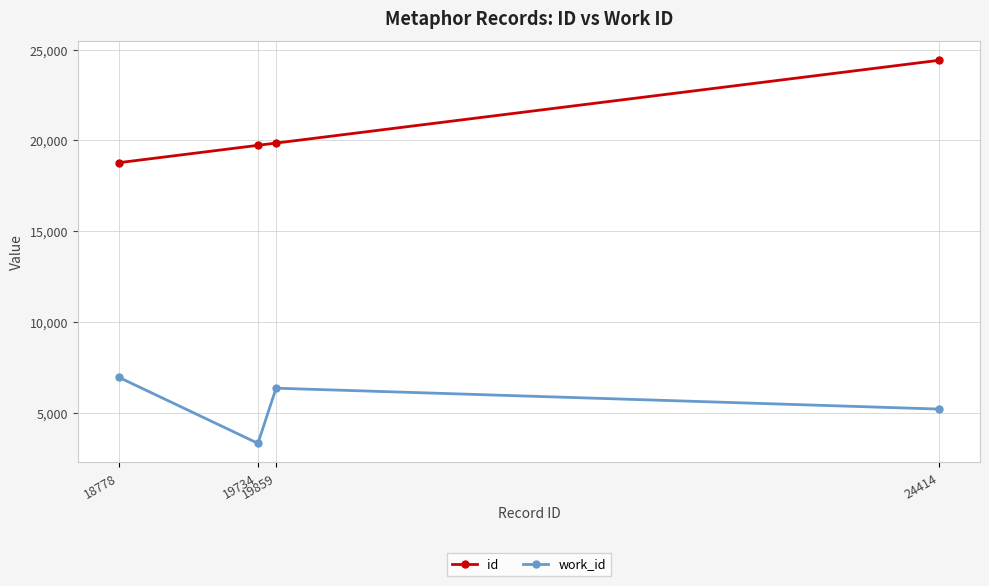

At which category is the sum across all series the highest?

24414